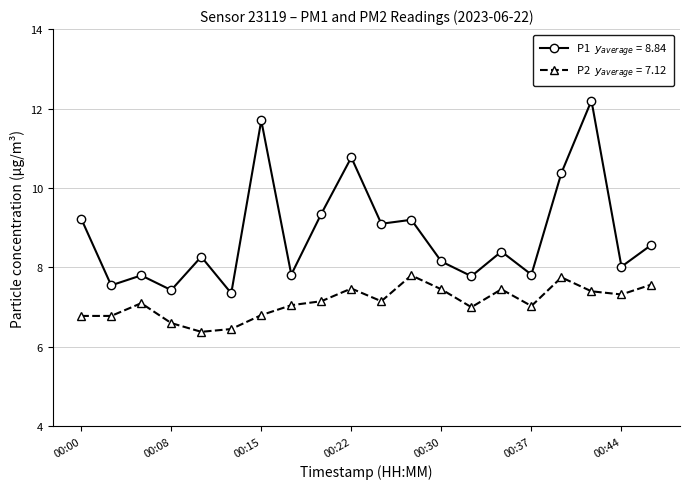

What is the greatest value displayed?

12.2